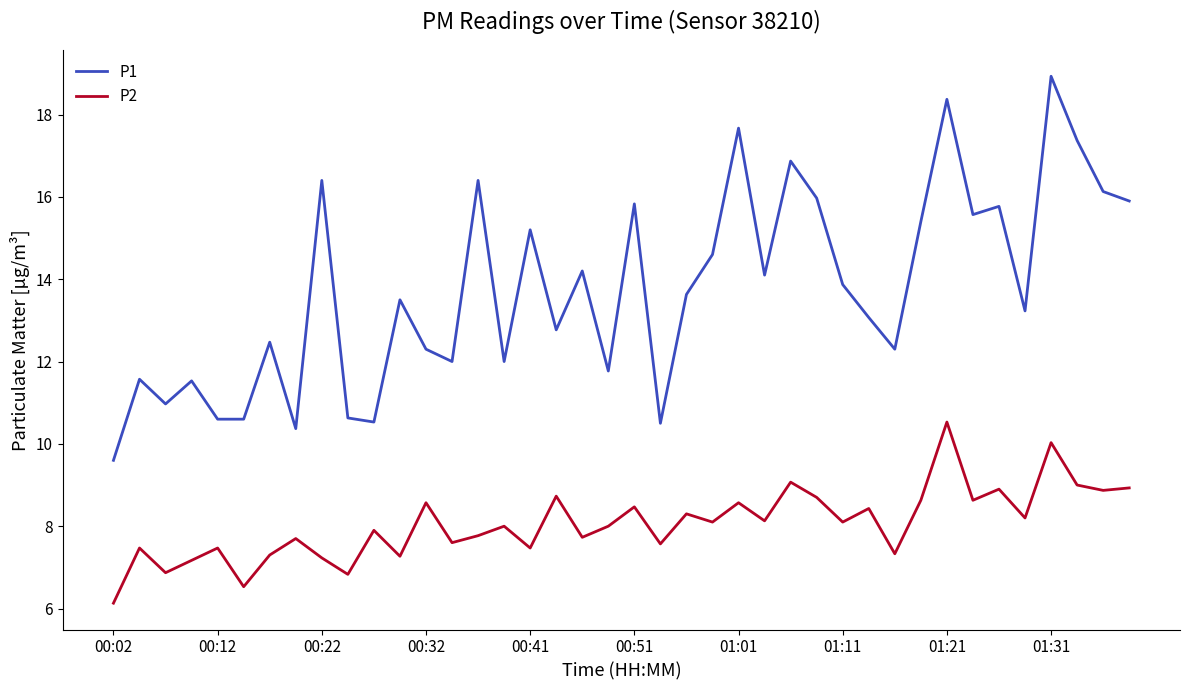

What is the difference between the maximum and minimum values in the P1 series?

9.3